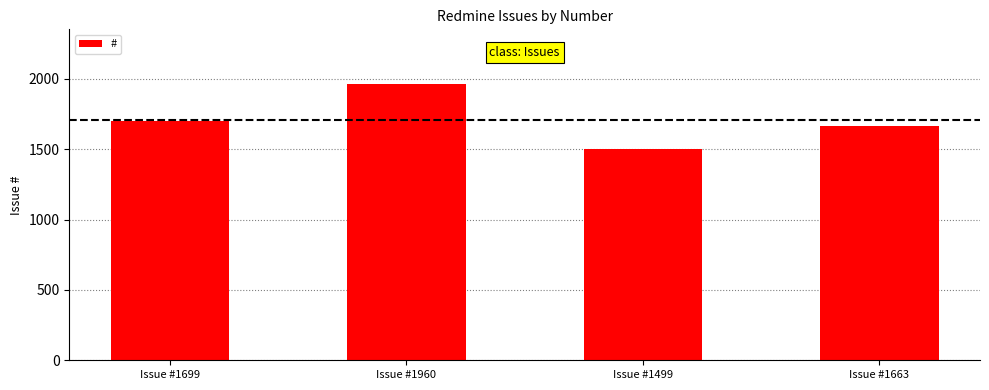

The chart shows a value of 628 at Issue #1499. True or false?

False